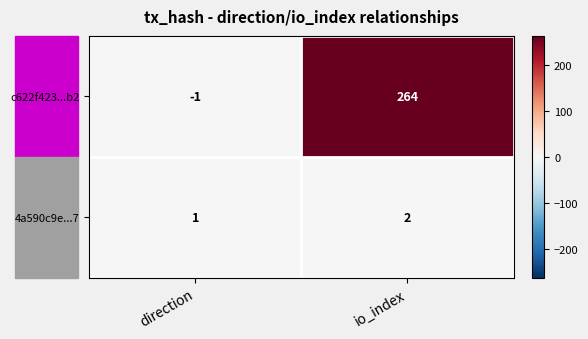

Rank the series at direction from highest to lowest value.

4a590c9e...7, c622f423...b2